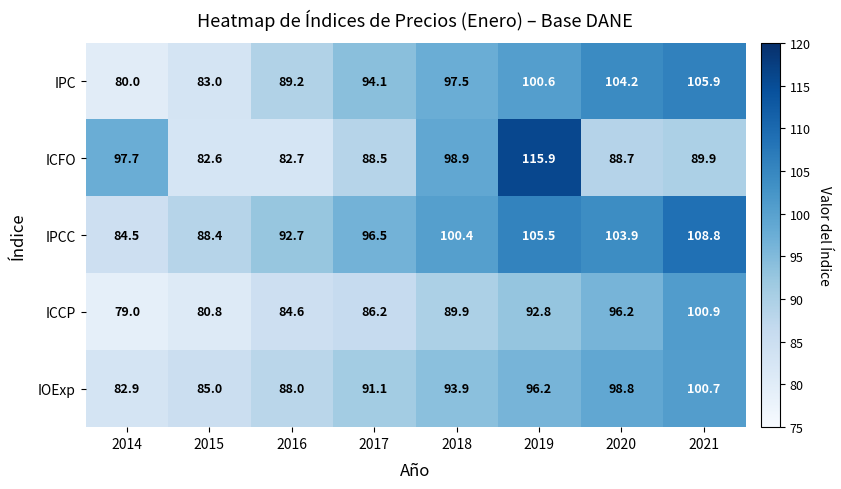

The value of IPCC at 2021 is 108.8. True or false?

True